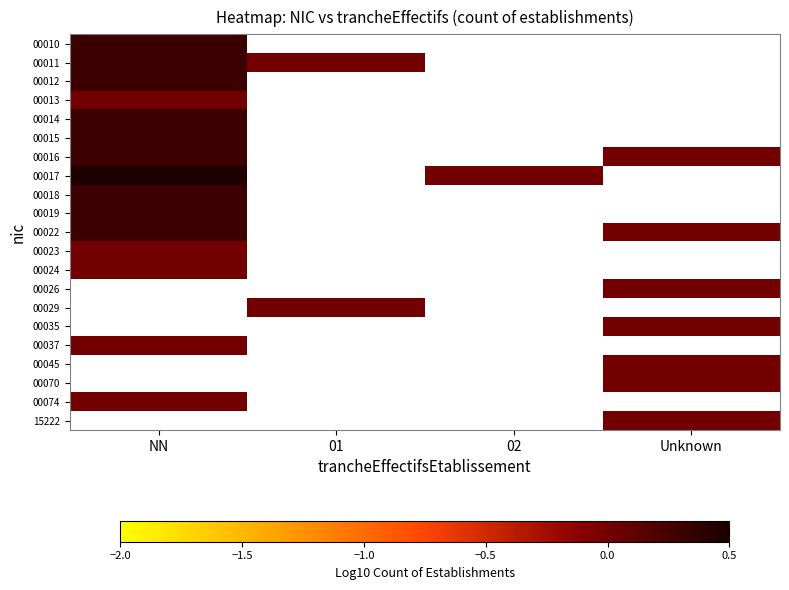

Which series has the widest spread of values?

00017